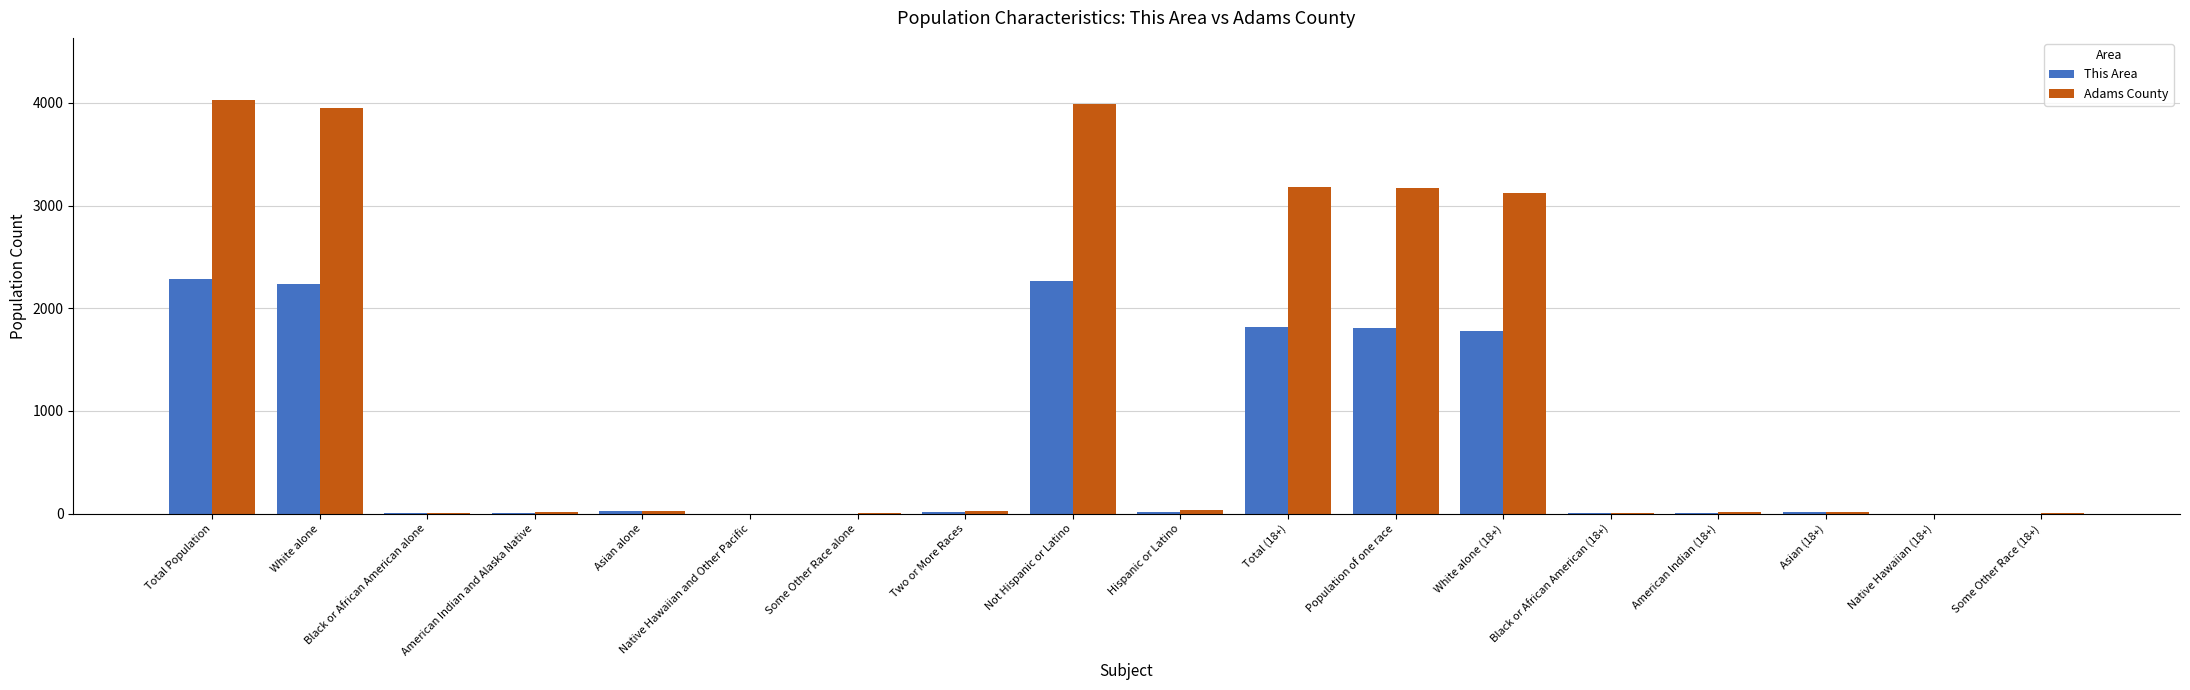

What is the sum of the This Area values at Two or More Races and Not Hispanic or Latino?

2283